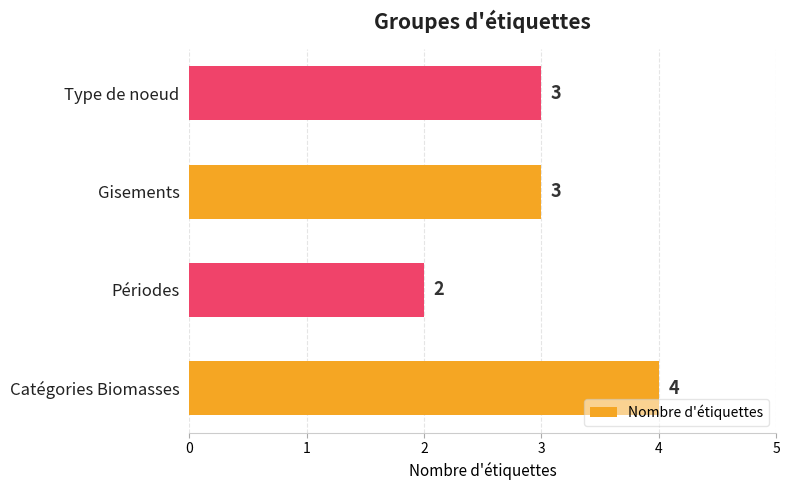

What is the greatest value displayed?

4